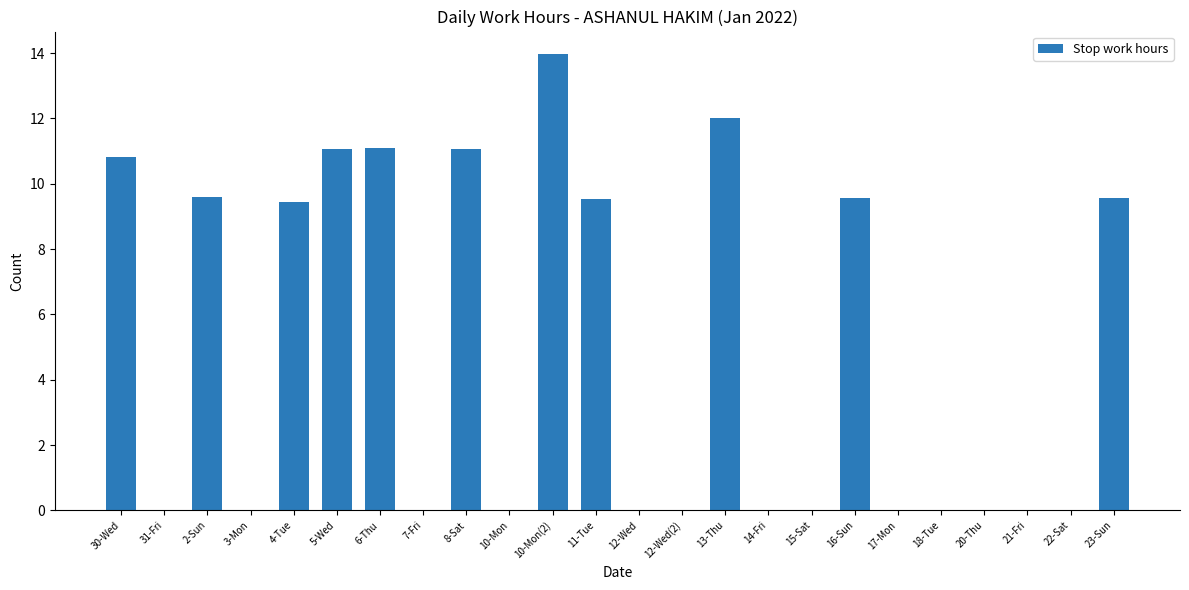

The chart shows a value of 0.0 at 15-Sat. True or false?

True